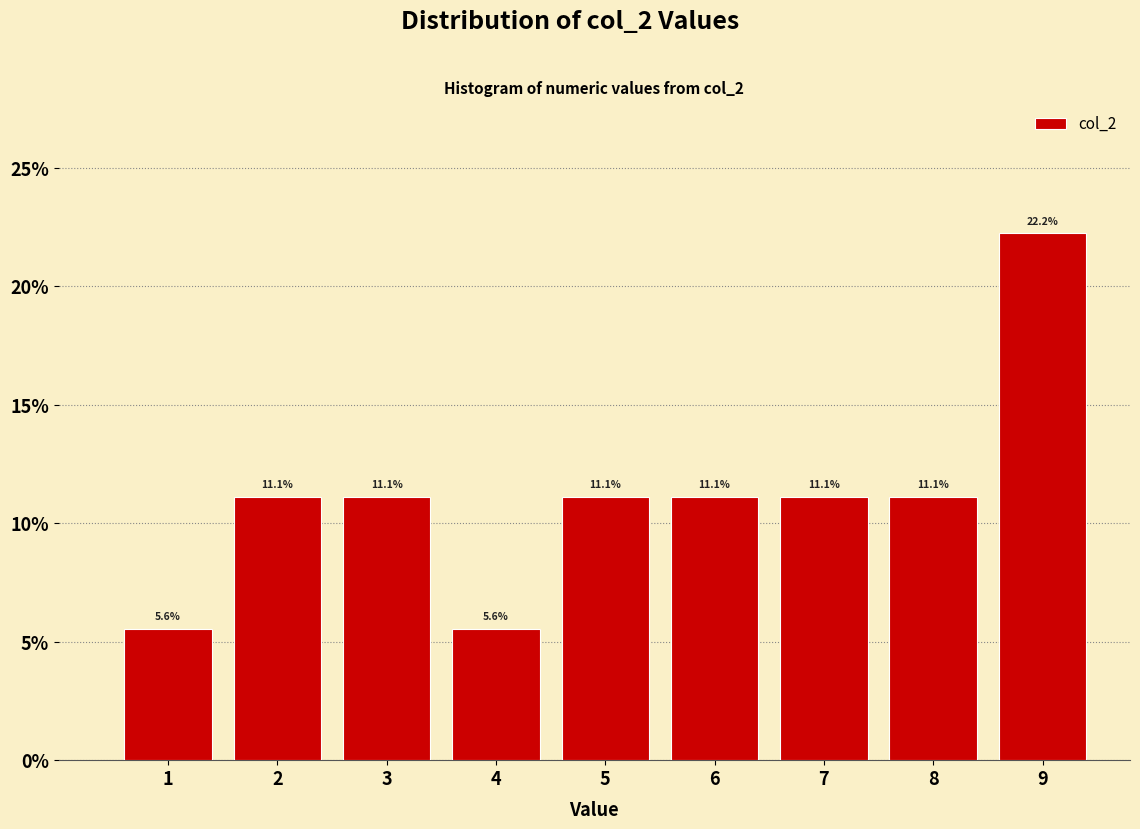

Reading left to right, what are all the values shown in this chart?

1=5.6	2=11.1	3=11.1	4=5.6	5=11.1	6=11.1	7=11.1	8=11.1	9=22.2